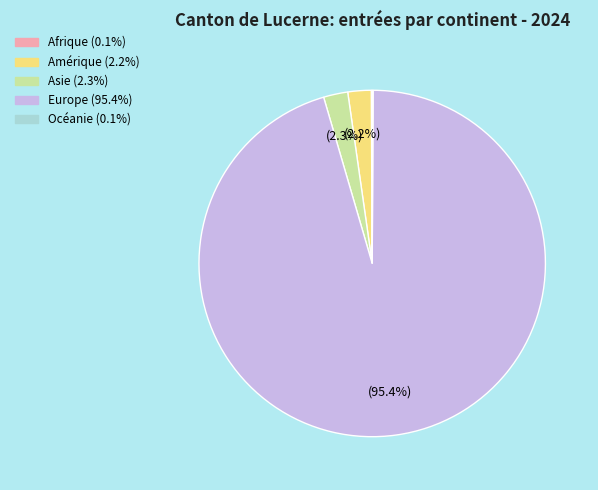

Which slice is the largest?

Europe